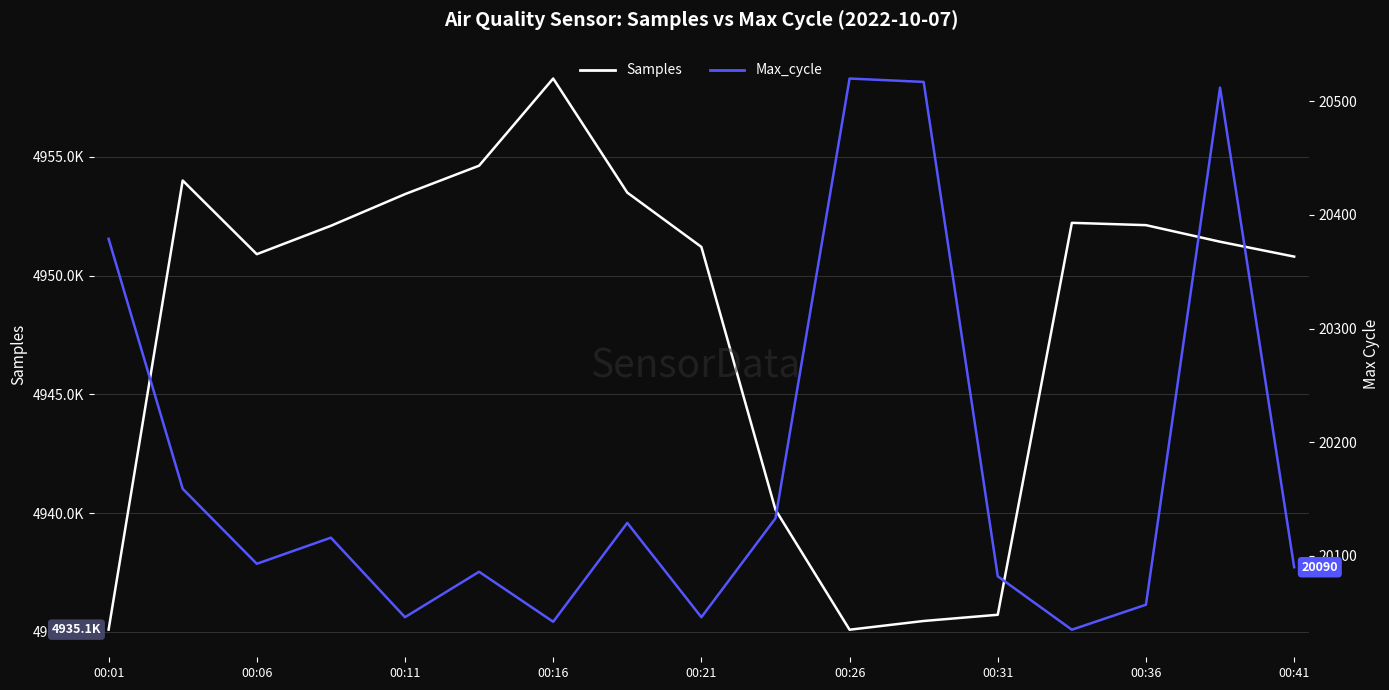

True or false: Max_cycle and Samples cross at least once.

False